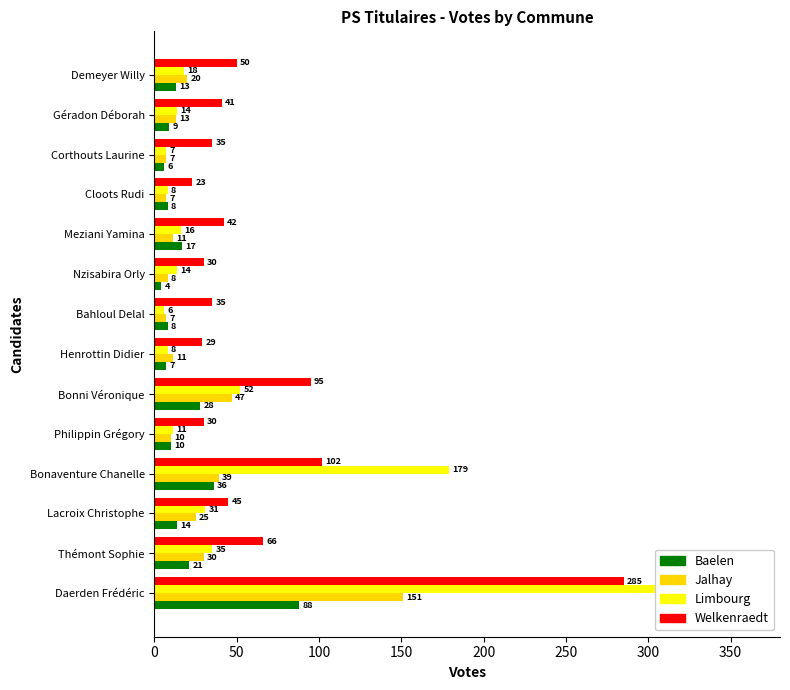

What is the label of the 3rd bar from the right?

Corthouts Laurine